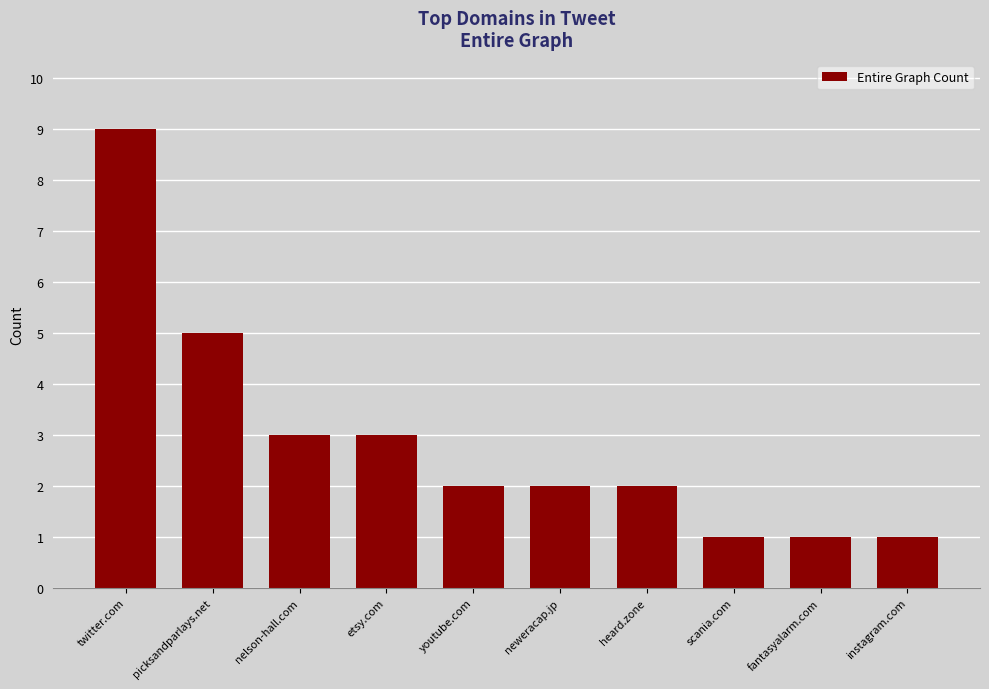

What is the label of the 7th bar from the left?

heard.zone